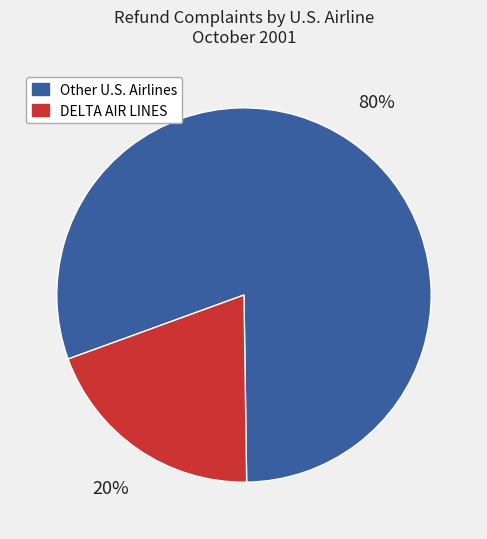

Is there any slice that represents more than half of the pie?

Yes